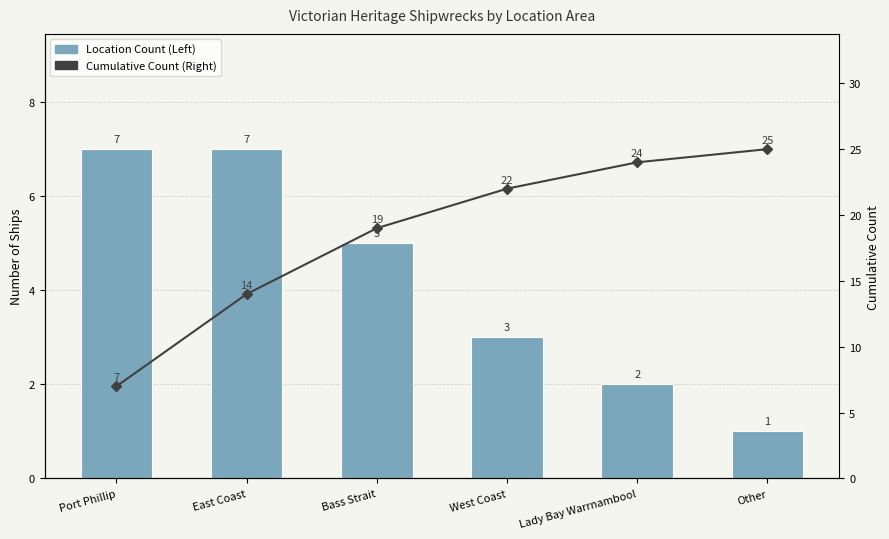

Which series changed the most between Port Phillip and Lady Bay Warrnambool?

Cumulative Count